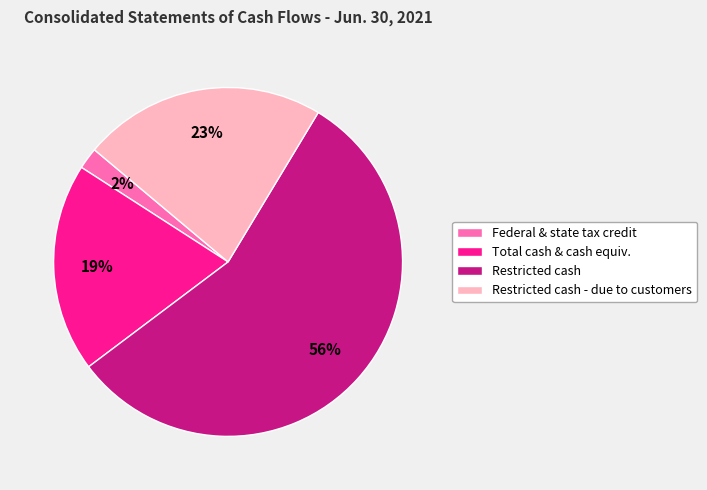

To the nearest percent, what is the average slice percentage?

25%